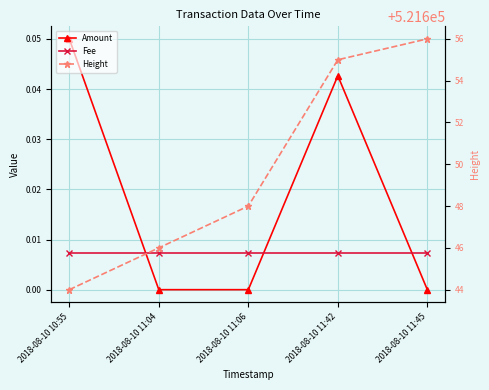

True or false: Height and Amount intersect in this chart.

False